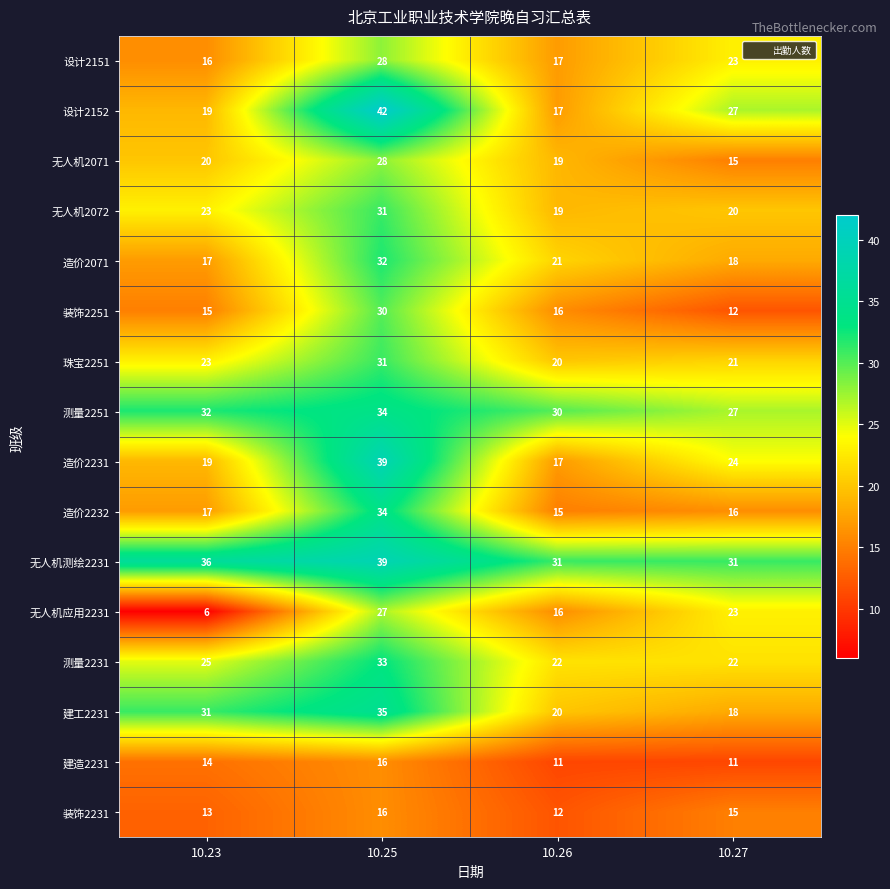

List the labels in order of 设计2151 value, largest first.

10.25, 10.27, 10.26, 10.23